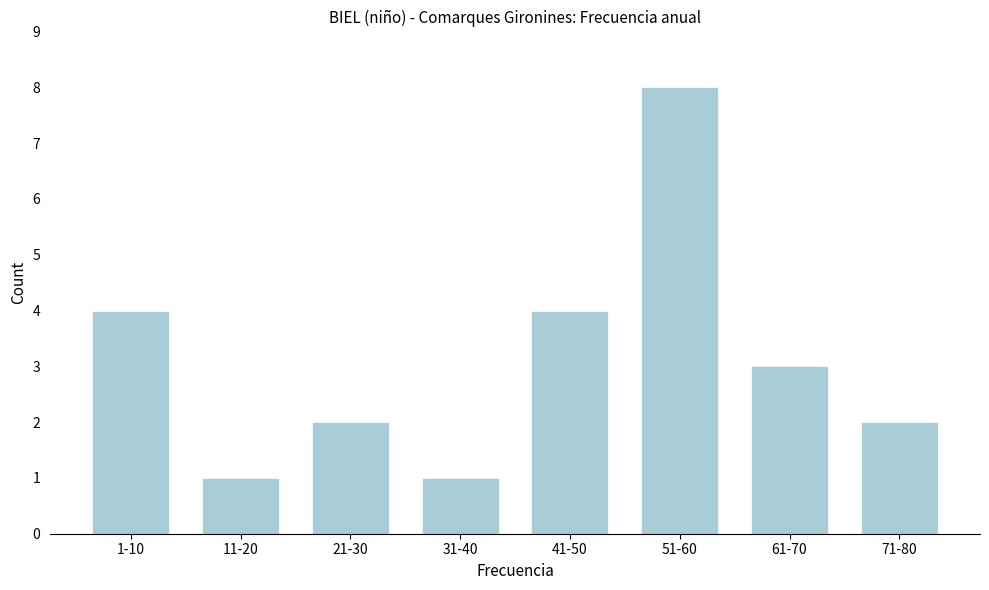

Reading left to right, list all the values displayed in this chart.

1-10=4	11-20=1	21-30=2	31-40=1	41-50=4	51-60=8	61-70=3	71-80=2